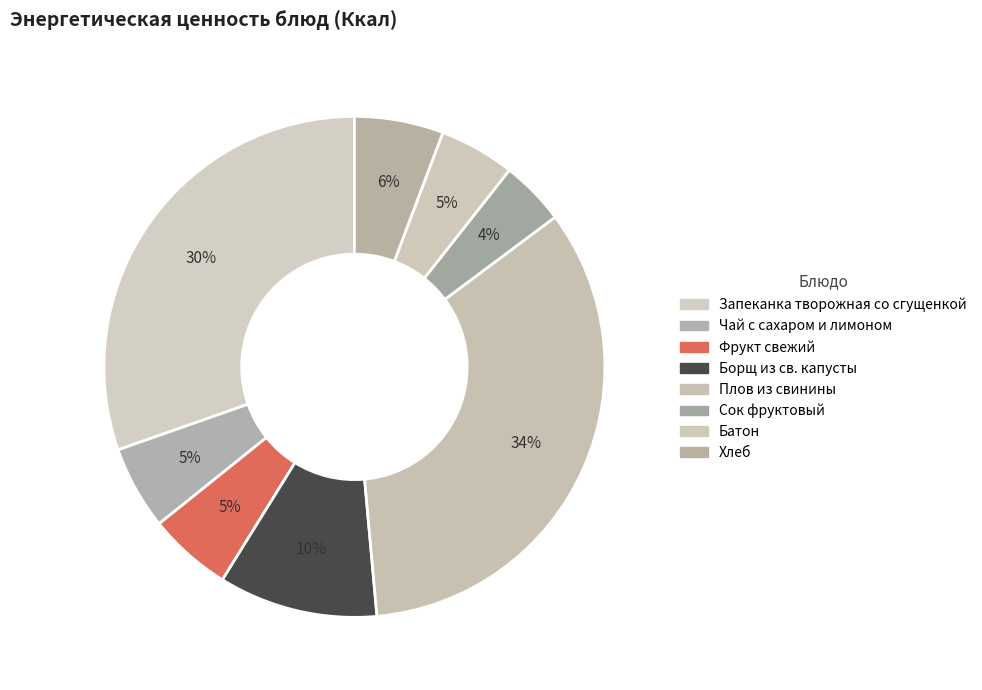

What percentage is the Хлеб slice, to the nearest percent?

6%